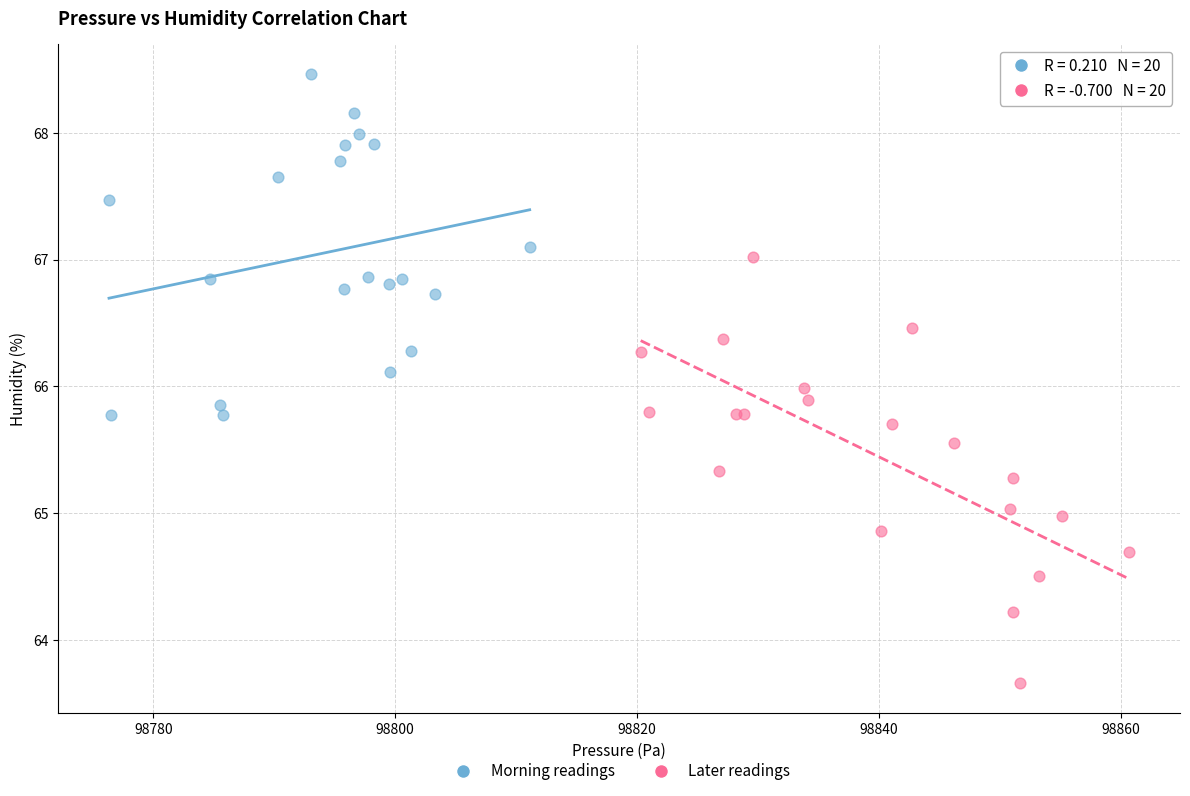

Which series has the widest spread of Y values?

Later readings